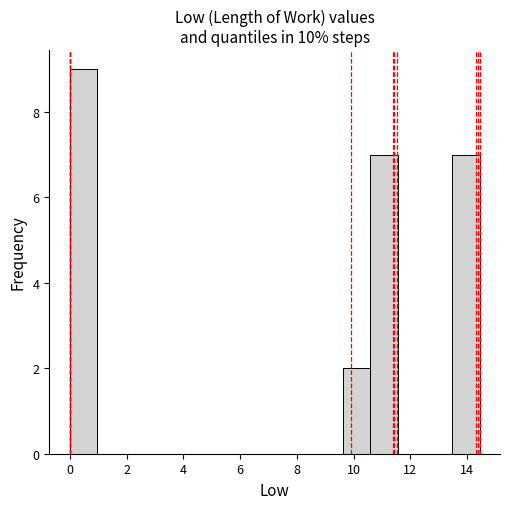

Over which range of the x-axis is the bar tallest?

0.0 to 1.0